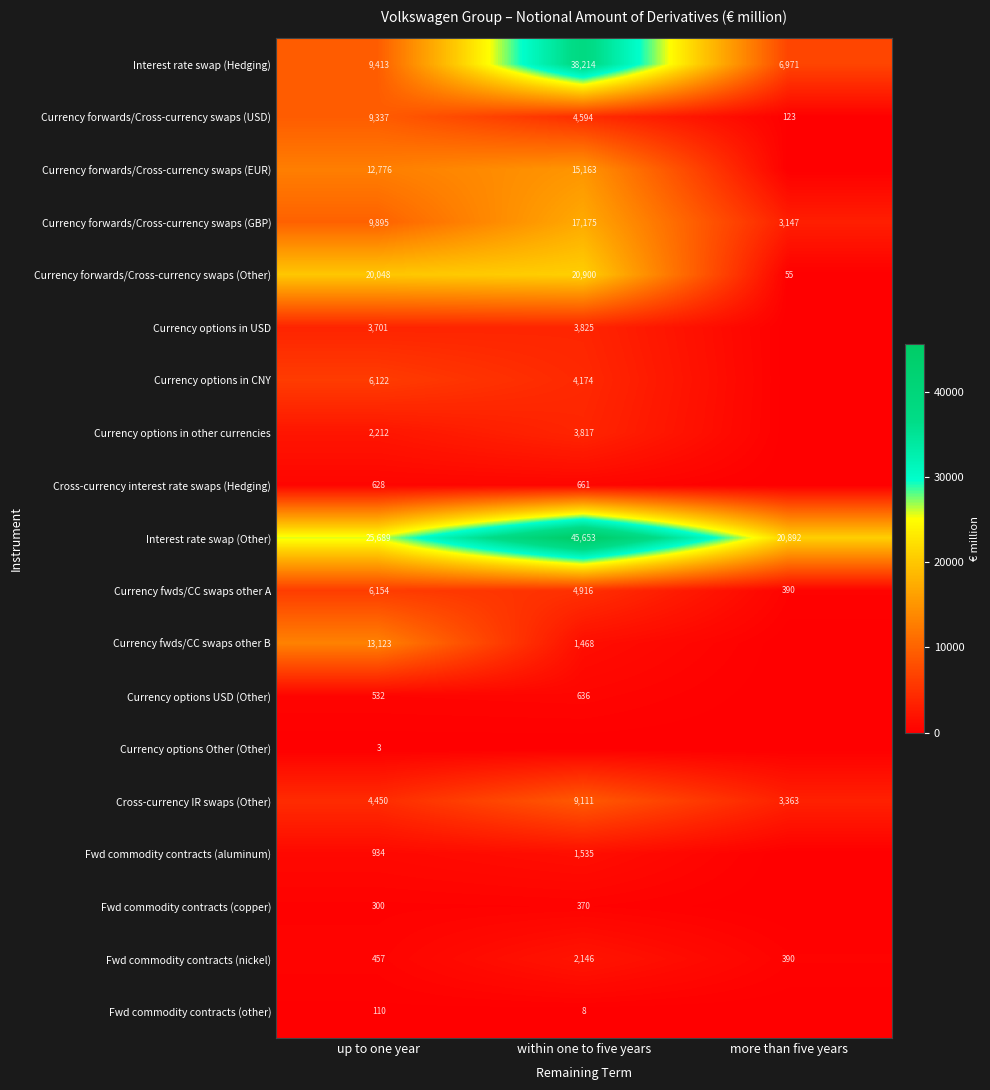

What is the sum of all Currency fwds/CC swaps other A values?

11460